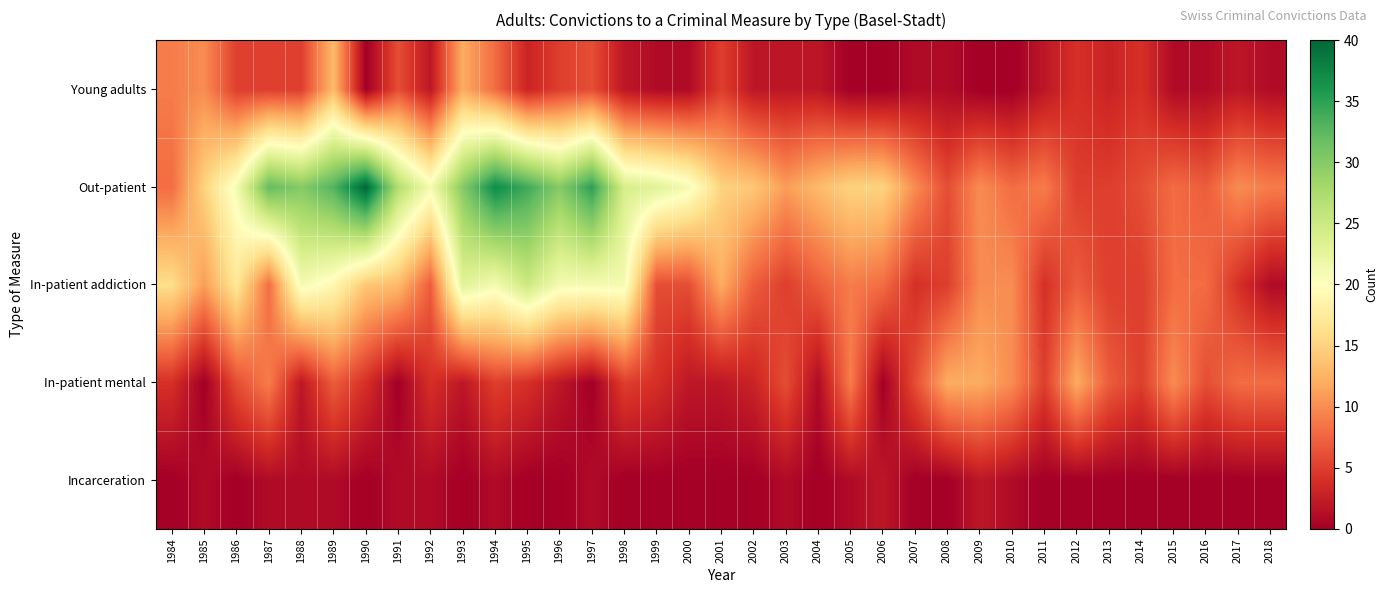

At which category is the sum across all series the highest?

1989